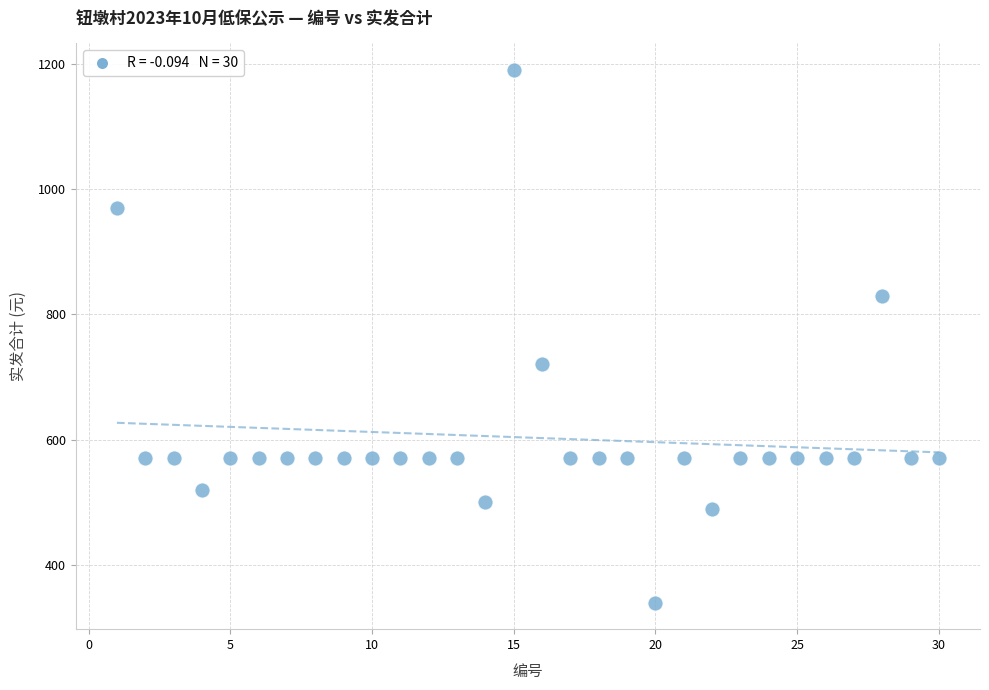

What Y value in the scatter plot is closest to 765?

720